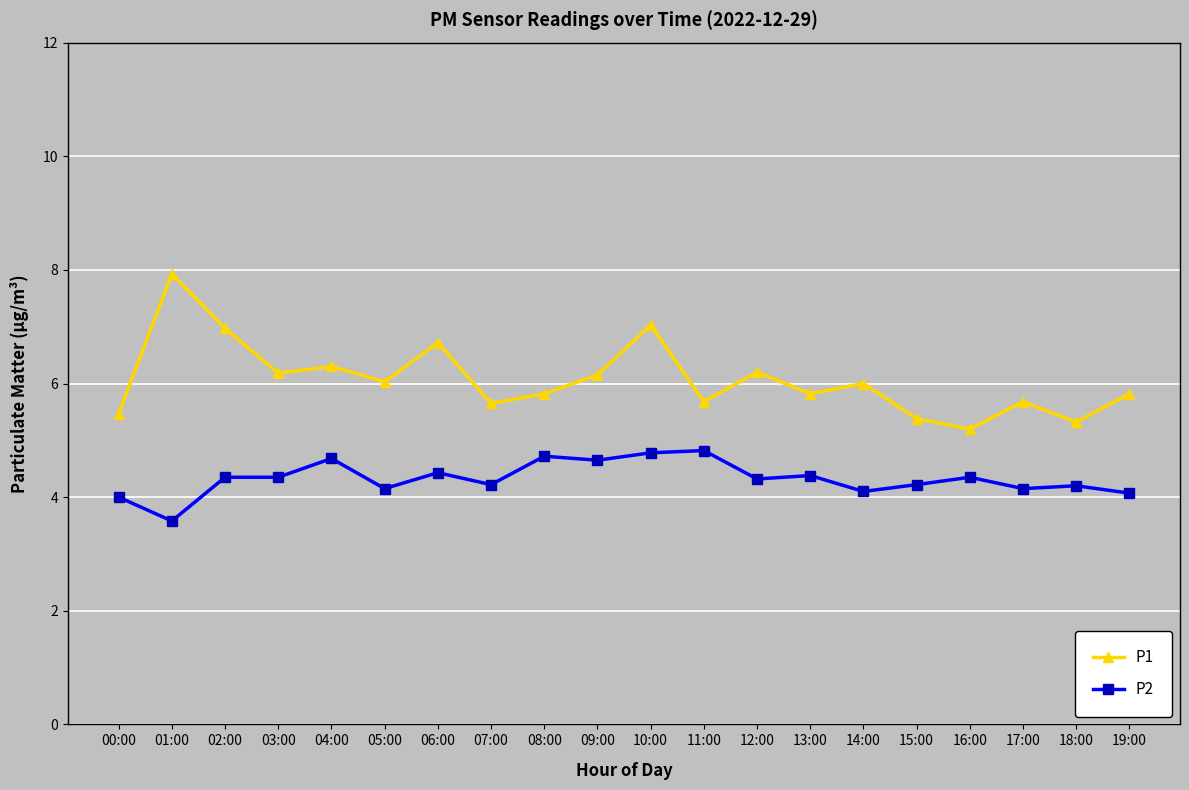

True or false: P1 and P2 cross at least once.

False